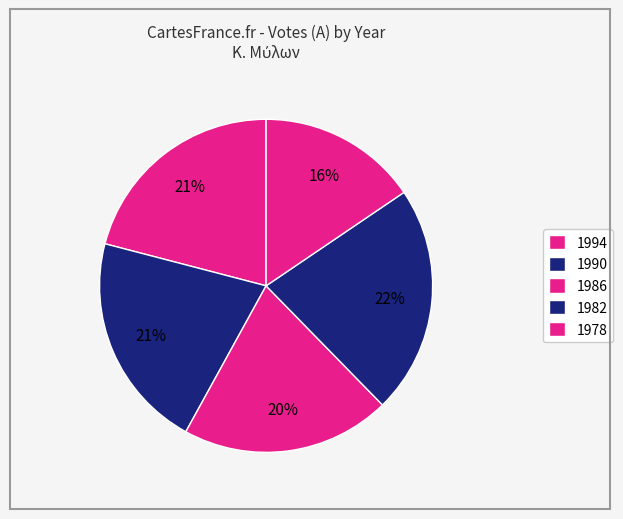

Which category has the smallest portion of the pie?

1978